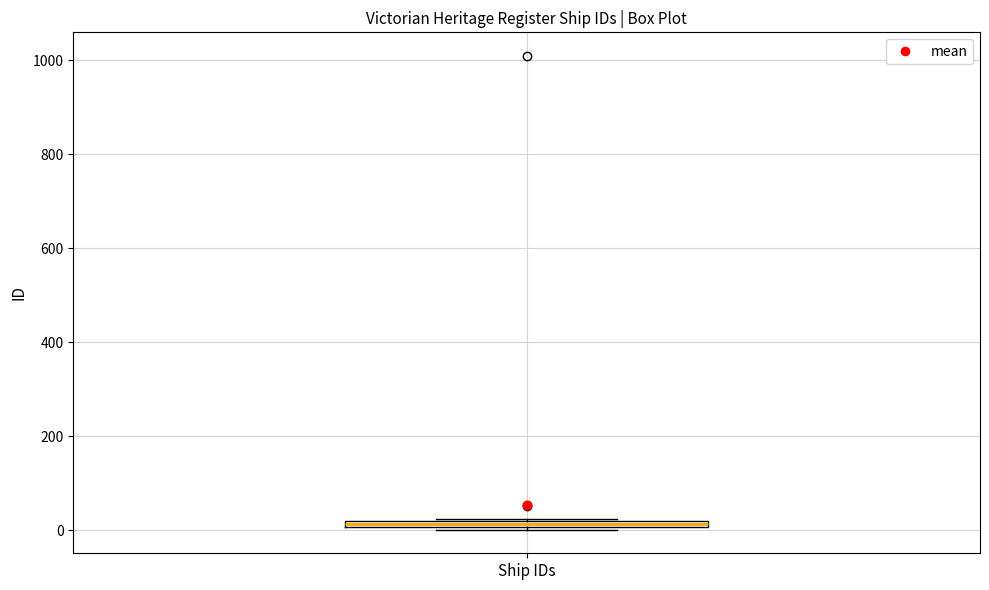

Where is the lower edge of the box for Ship IDs on the y-axis? The values are not printed on the chart, so give them approximately, as read against the axis.

0